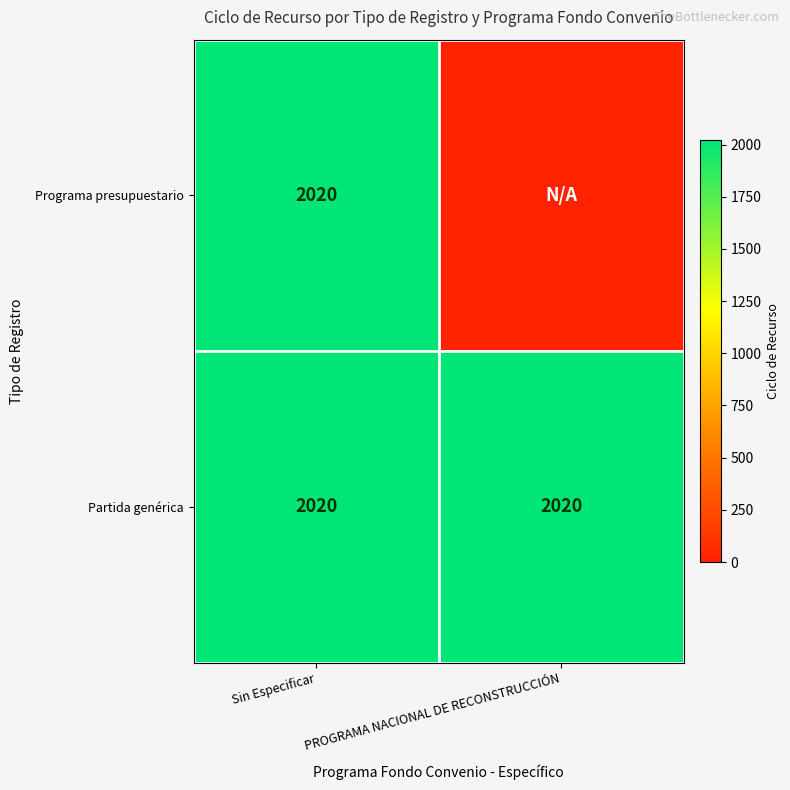

What value does the Partida genérica series have at PROGRAMA NACIONAL DE RECONSTRUCCIÓN?

2020